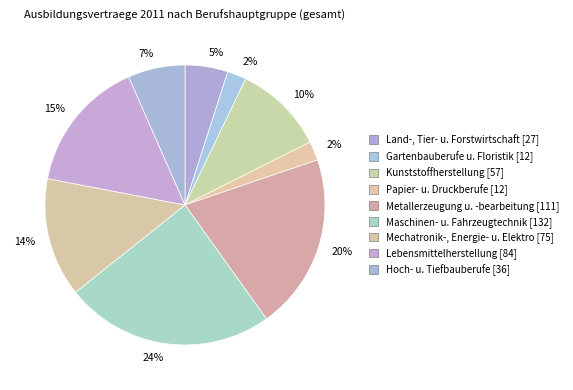

Which slice is the largest?

Maschinen- u. Fahrzeugtechnik [132]